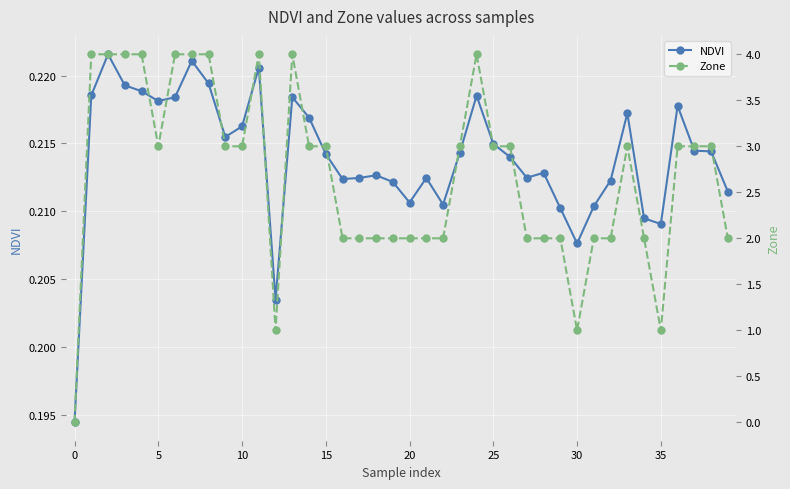

How many data points in Zone are less than 3?

18